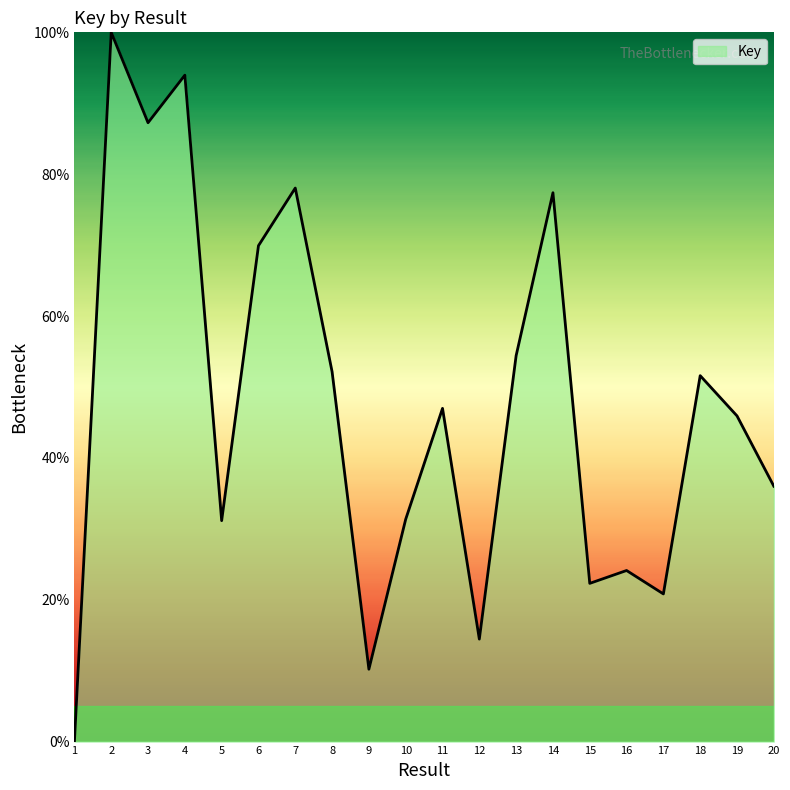

How many categories are shown in the chart?

20